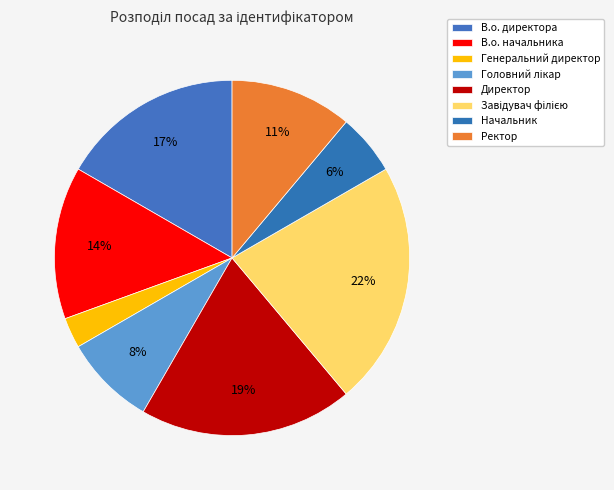

Do Ректор and Начальник together represent more than half of the pie?

No